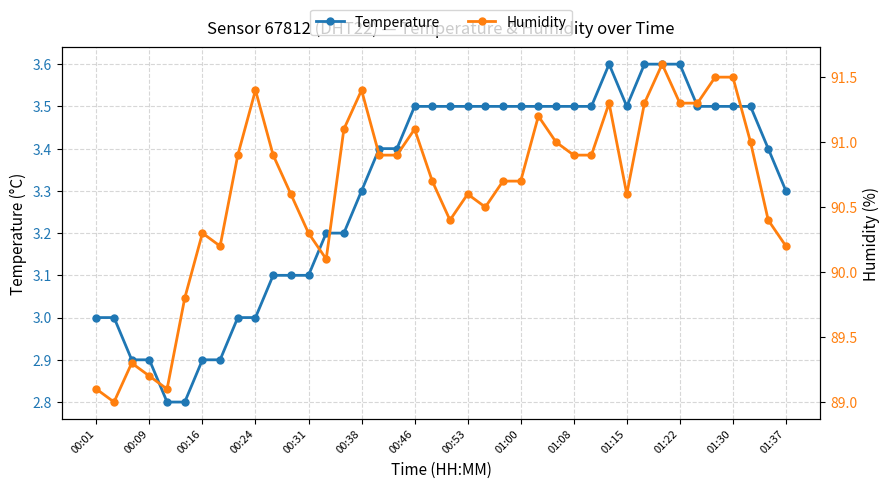

What is the total value across all series at 23?

94.2